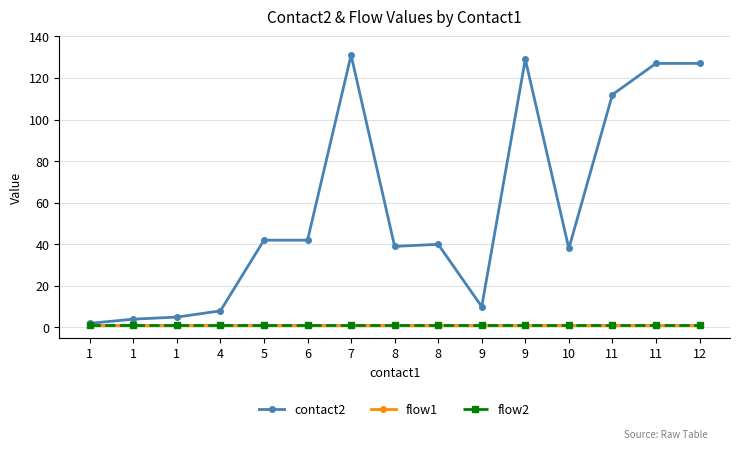

Does the chart have visible grid lines?

Yes